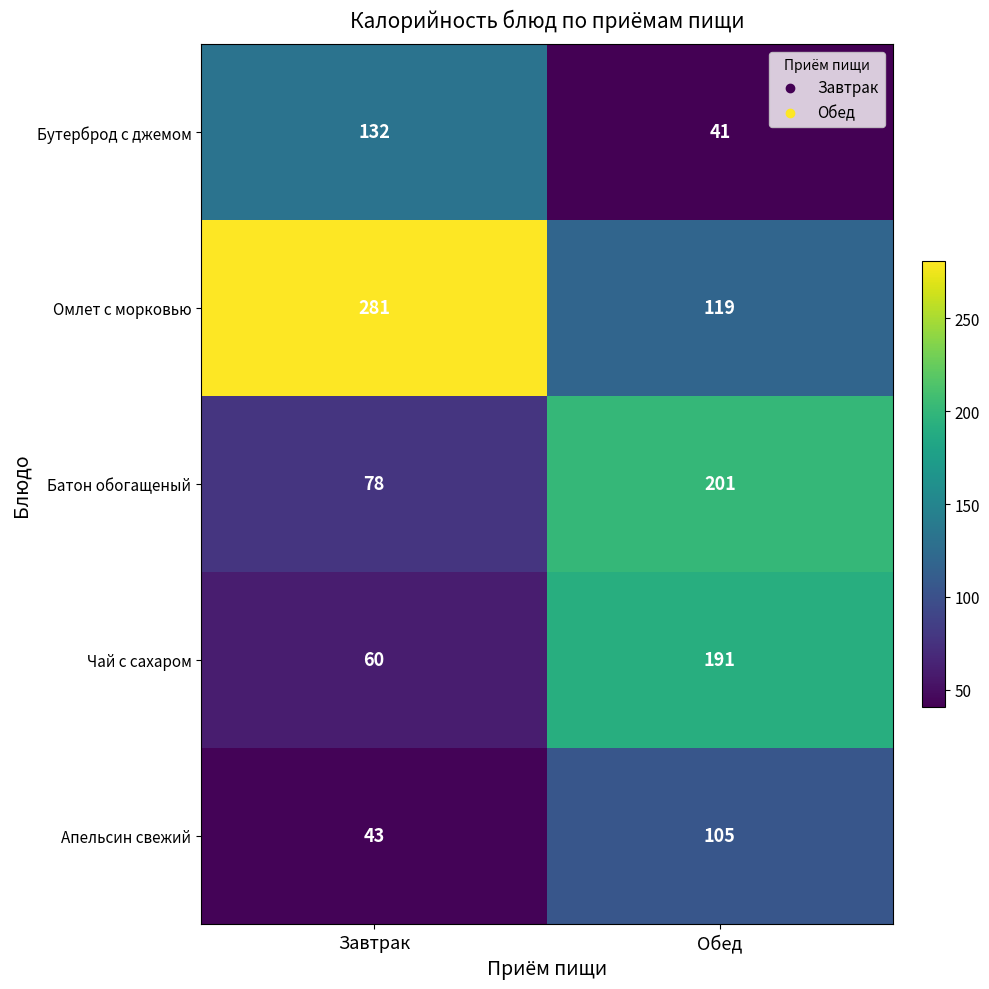

What is the spread (max minus min) of values at Обед?

160